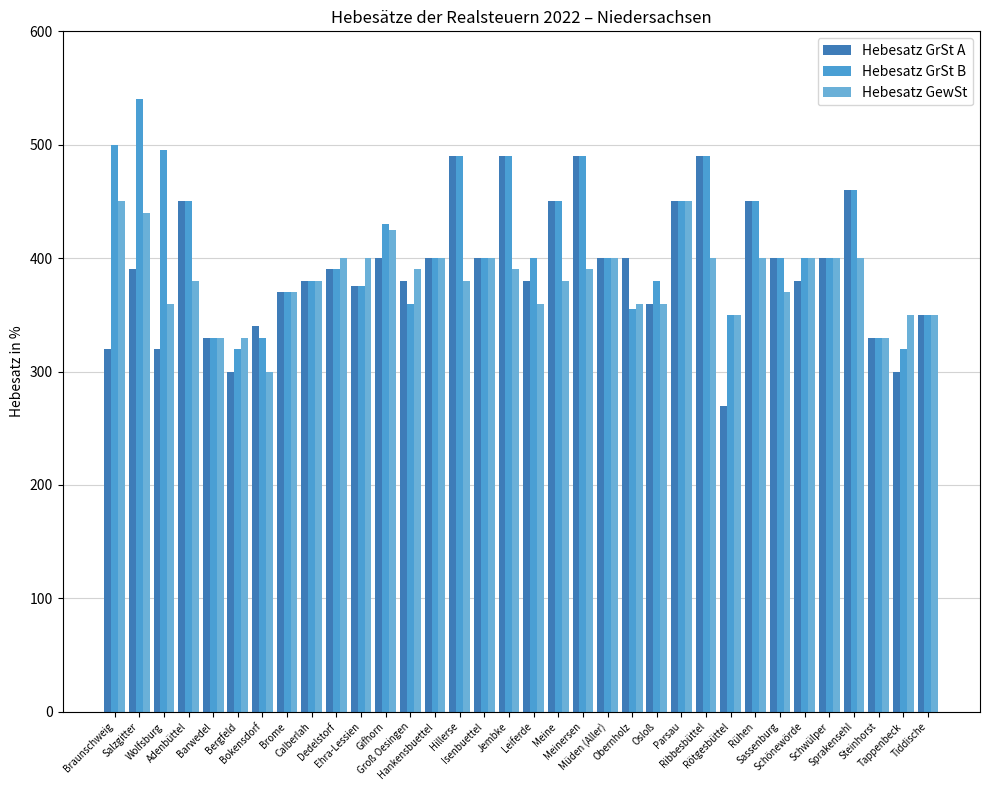

Rank the series by their maximum value, from lowest to highest.

Hebesatz GewSt, Hebesatz GrSt A, Hebesatz GrSt B